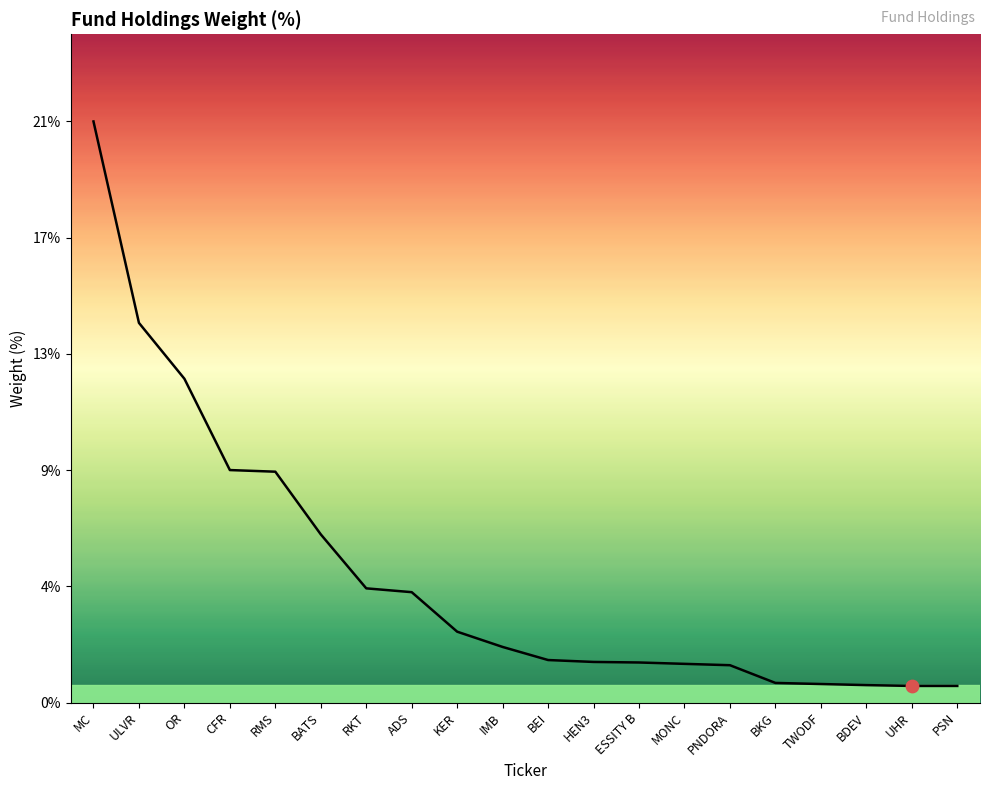

Does the chart have visible grid lines?

No